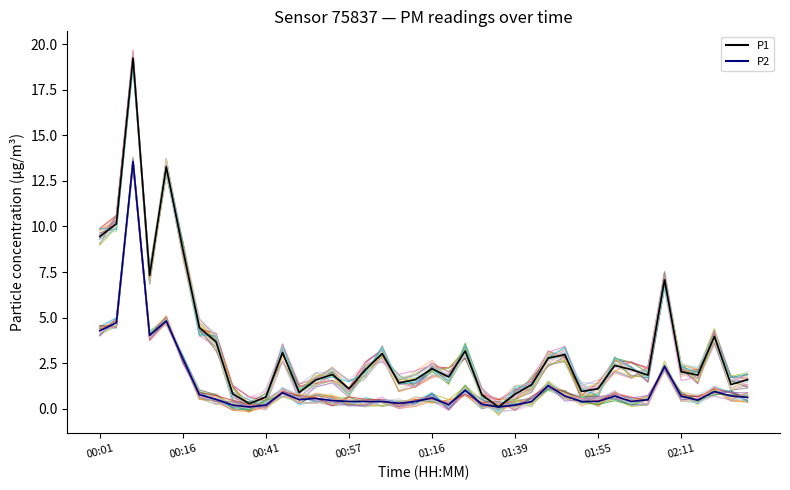

Is it true that P1 equals 1.9 at 36?

True